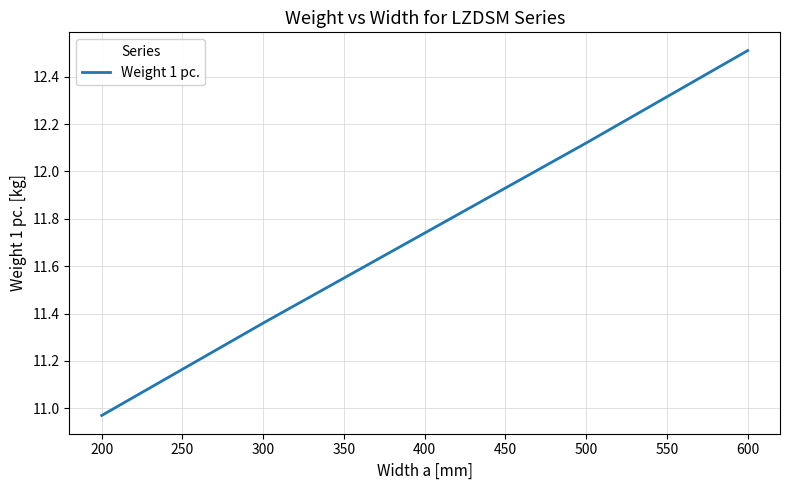

Rank the categories by value from lowest to highest.

200, 300, 400, 500, 600